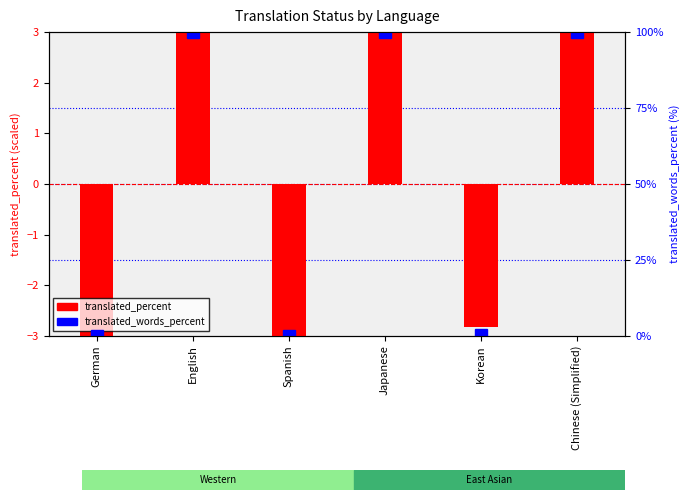

How many data points are less than 3?

3